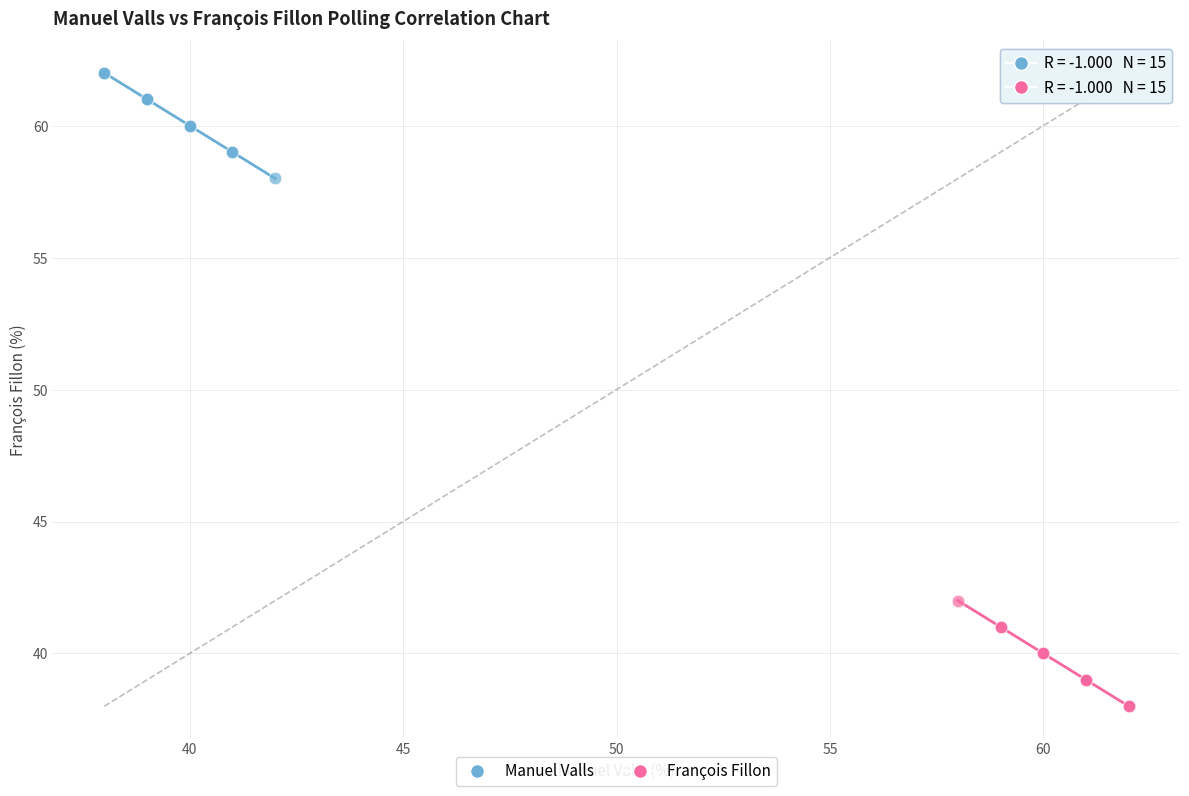

Which series reaches the maximum Y coordinate?

Manuel Valls